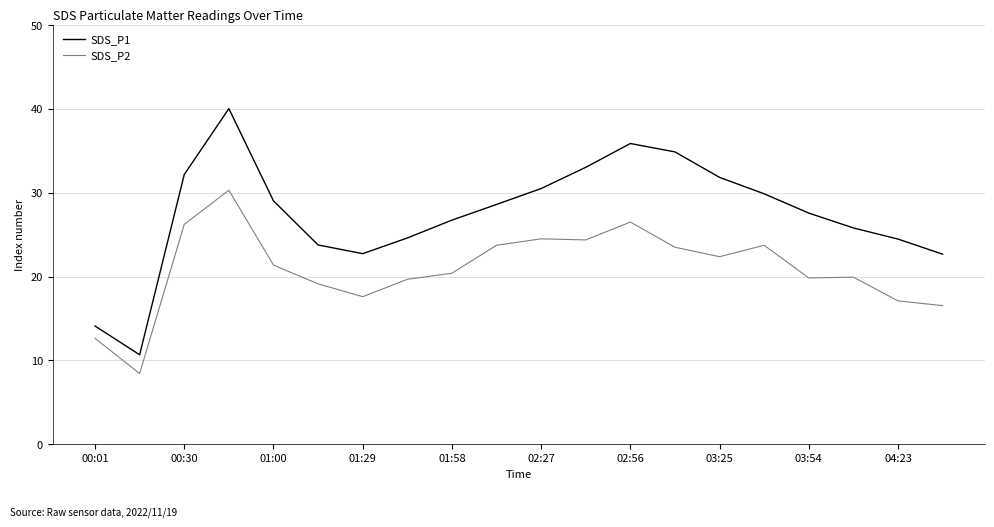

What is the highest value of the SDS_P2 series?

30.3